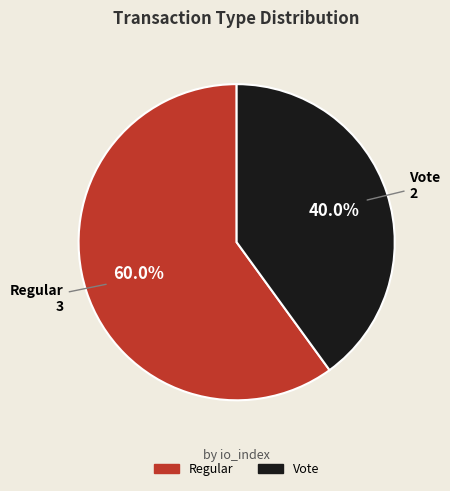

What is the majority slice?

Regular